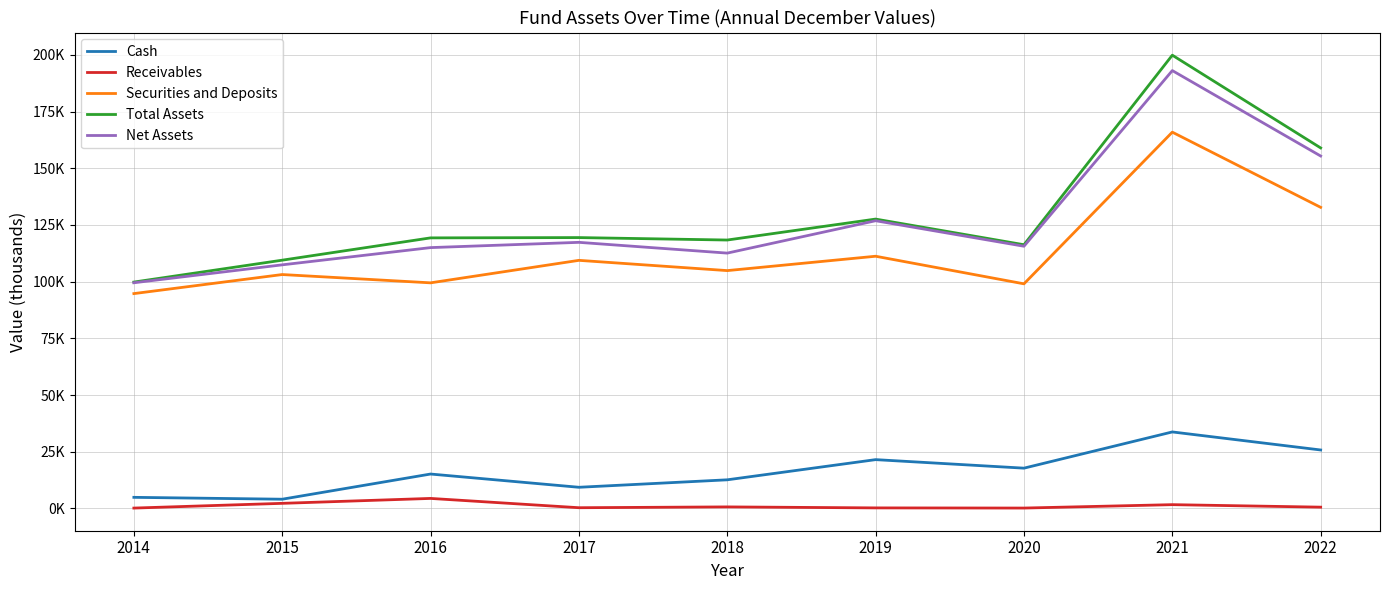

The Cash series shows 4878.0 at 2014. True or false?

True